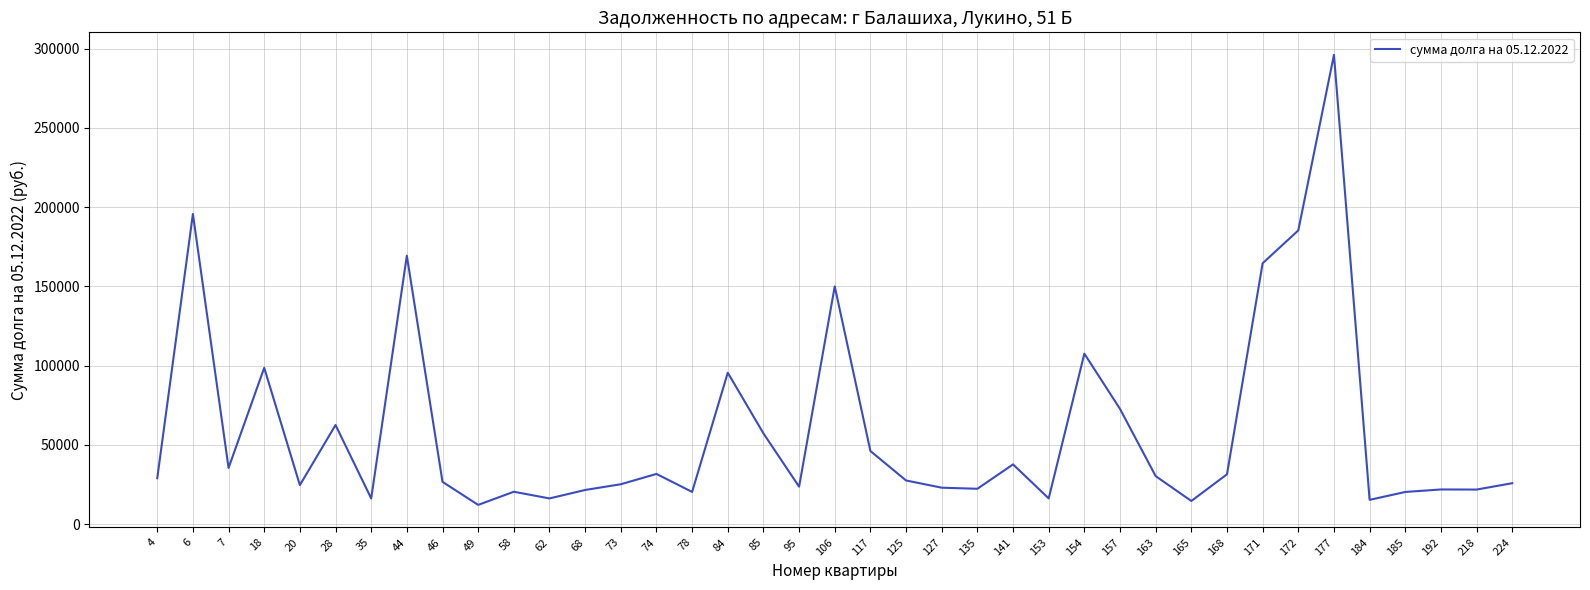

At which category does the chart reach its peak across all series?

177